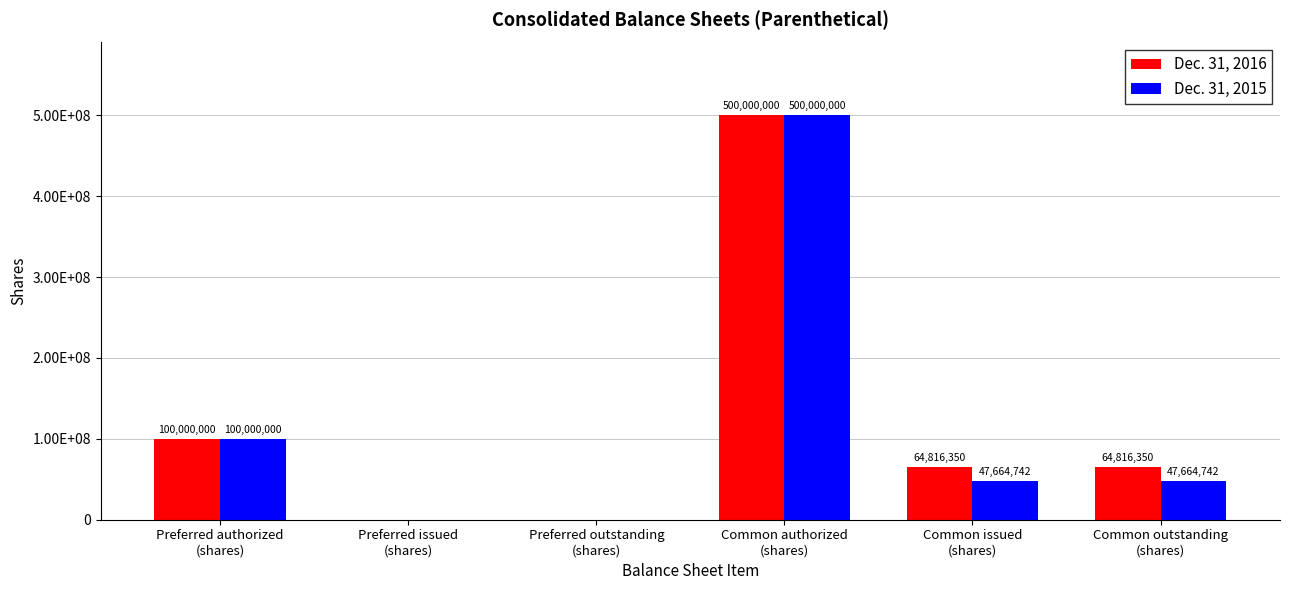

What are all the series names shown in the legend?

Dec. 31, 2016, Dec. 31, 2015